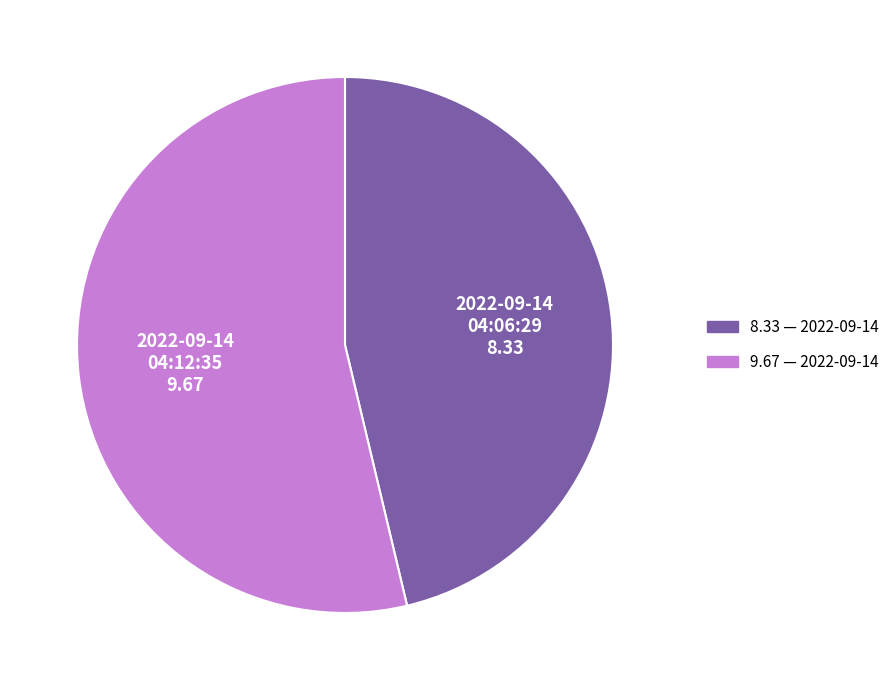

Is there any slice that represents more than half of the pie?

Yes